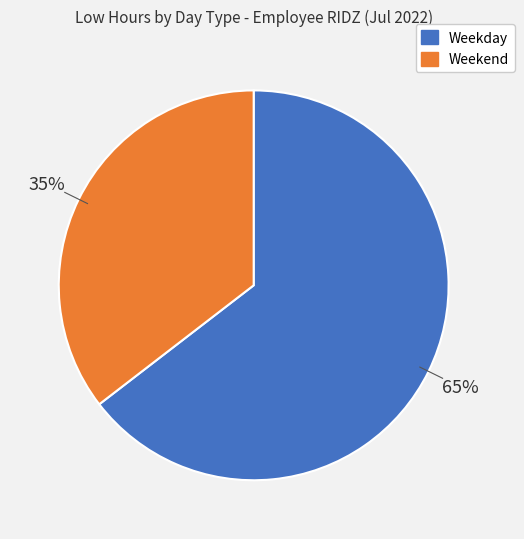

Does any single category account for the majority?

Yes